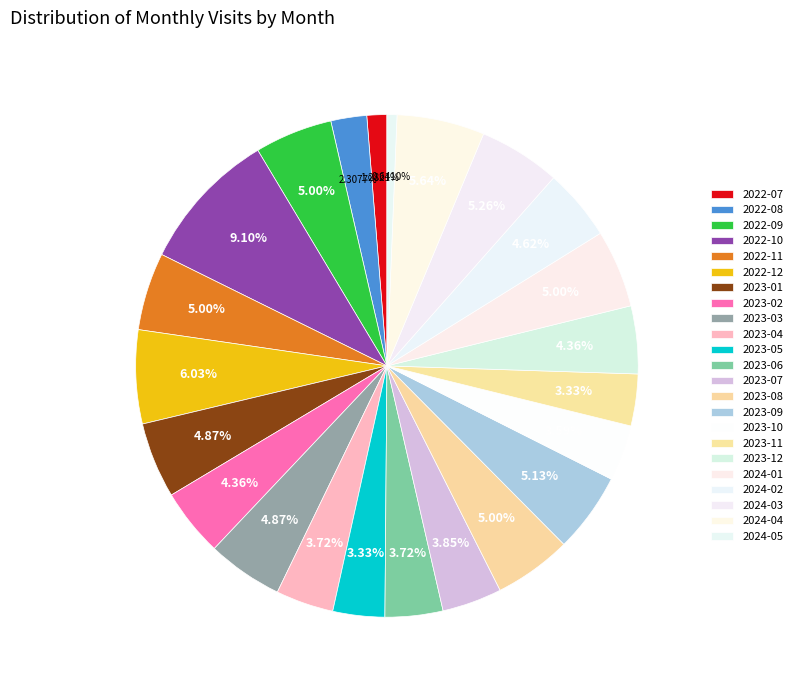

Rank the categories by value from highest to lowest.

2022-10, 2022-12, 2024-04, 2024-03, 2023-09, 2022-09, 2022-11, 2023-08, 2024-01, 2023-01, 2023-03, 2024-02, 2023-02, 2023-12, 2023-07, 2023-04, 2023-06, 2023-10, 2023-05, 2023-11, 2022-08, 2022-07, 2024-05